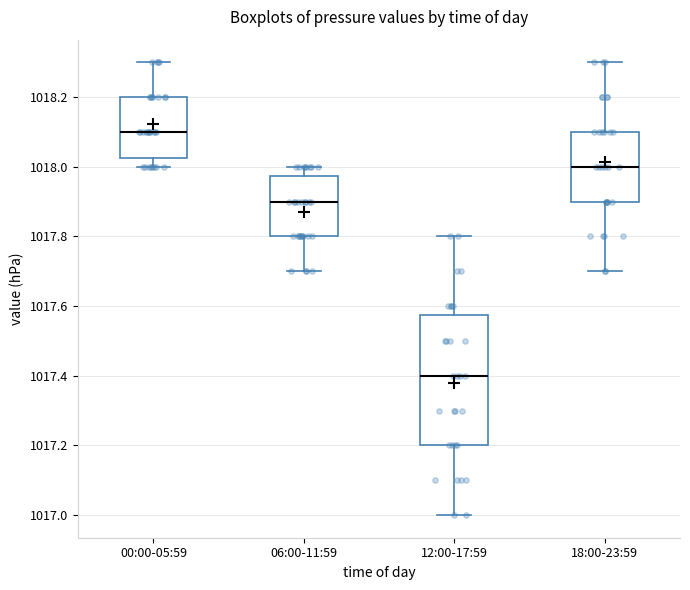

Where does the upper whisker of the box for 12:00-17:59 end on the y-axis? The values are not printed on the chart, so give them approximately, as read against the axis.

1017.80